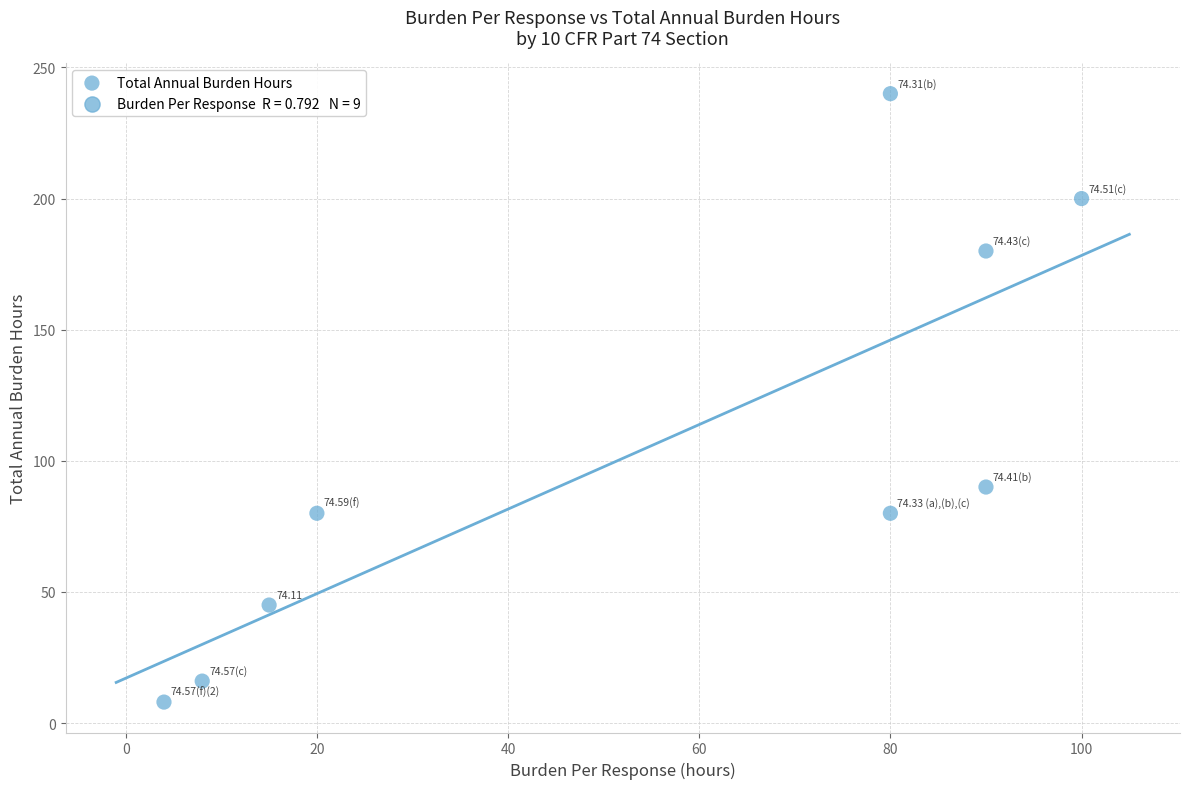

What is the range of X values (max minus min)?

96